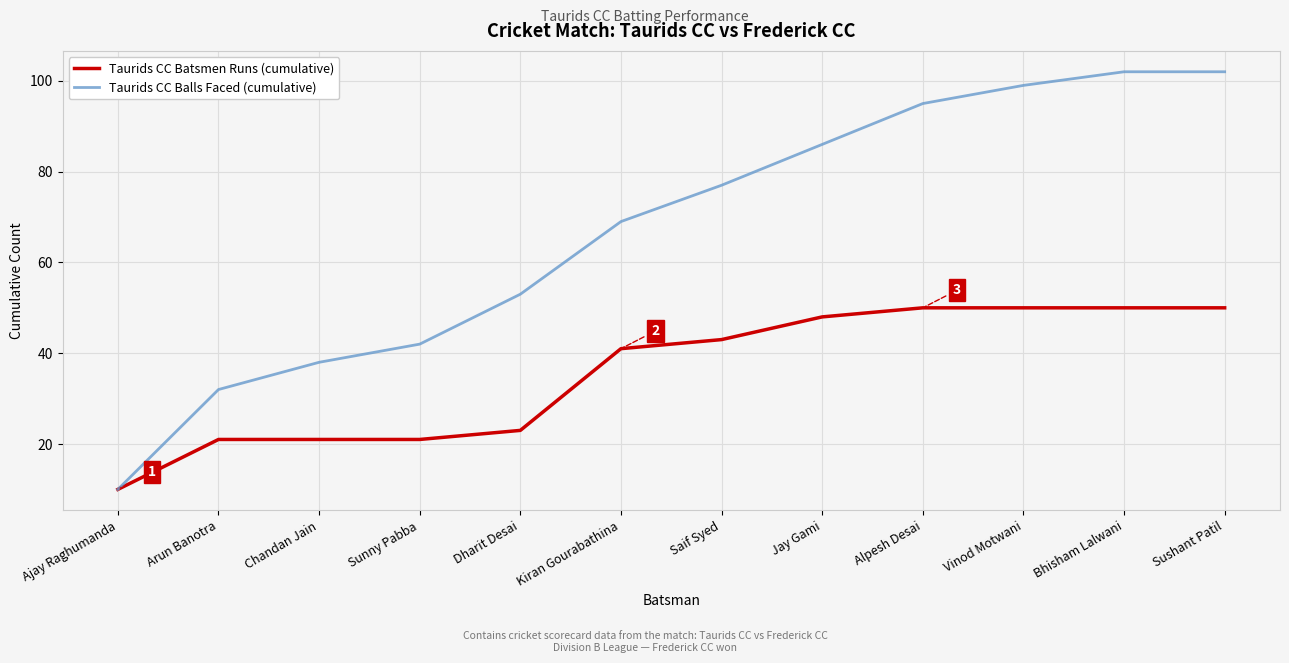

What is the greatest value displayed?

102